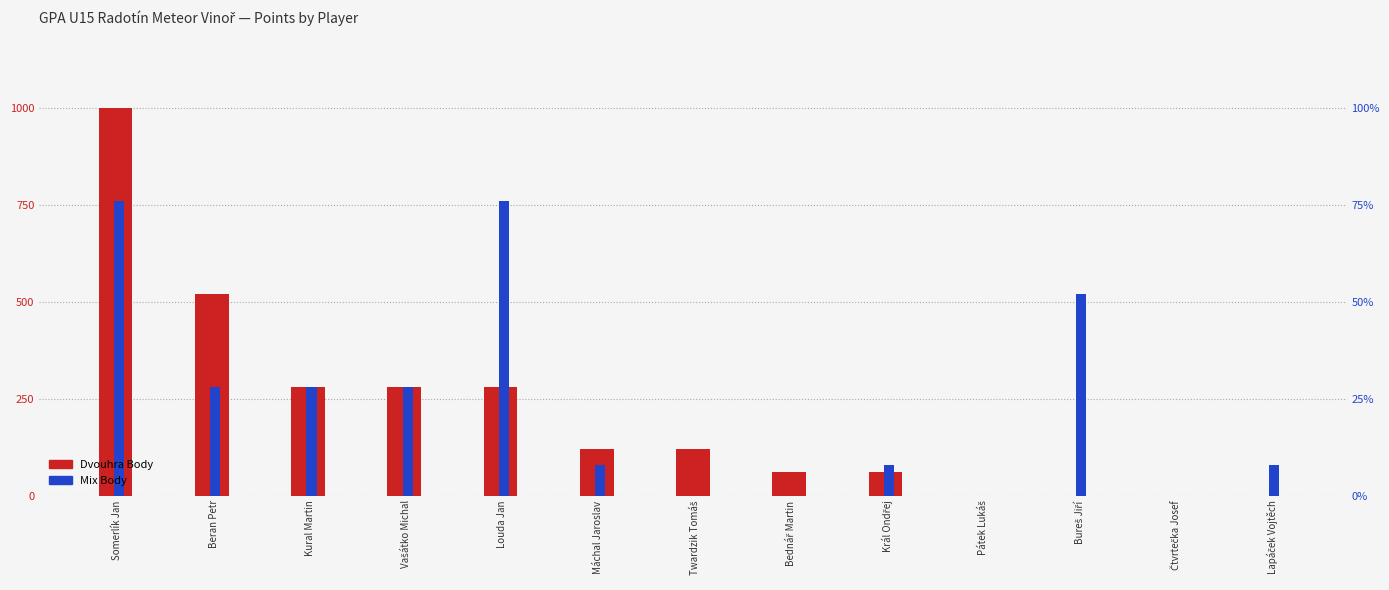

Reading left to right, what are all the values shown in this chart?

Dvouhra Body: Somerlík Jan=1000	Beran Petr=520	Kural Martin=280	Vašátko Michal=280	Louda Jan=280	Máchal Jaroslav=120	Twardzik Tomáš=120	Bednář Martin=60	Král Ondřej=60	Pátek Lukáš=0	Bureš Jiří=0	Čtvrtečka Josef=0	Lapáček Vojtěch=0
Mix Body: Somerlík Jan=760	Beran Petr=280	Kural Martin=280	Vašátko Michal=280	Louda Jan=760	Máchal Jaroslav=80	Twardzik Tomáš=0	Bednář Martin=0	Král Ondřej=80	Pátek Lukáš=0	Bureš Jiří=520	Čtvrtečka Josef=0	Lapáček Vojtěch=80